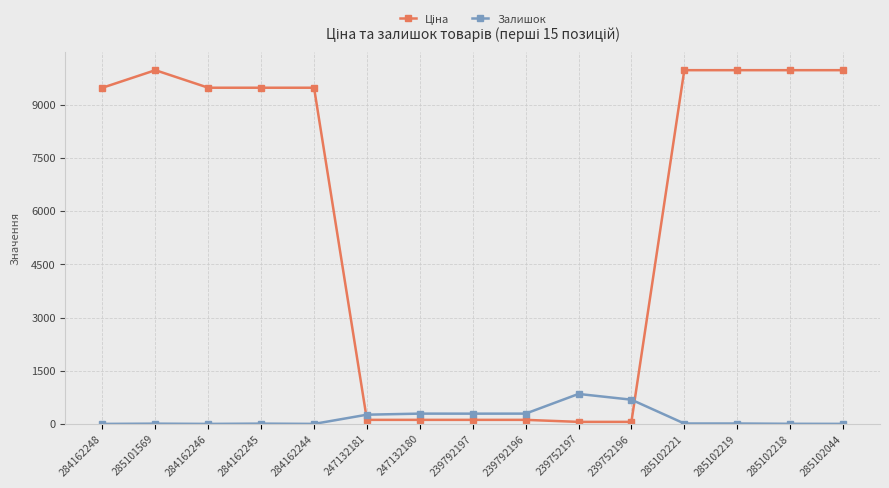

What is the average value of the Залишок series?

179.9